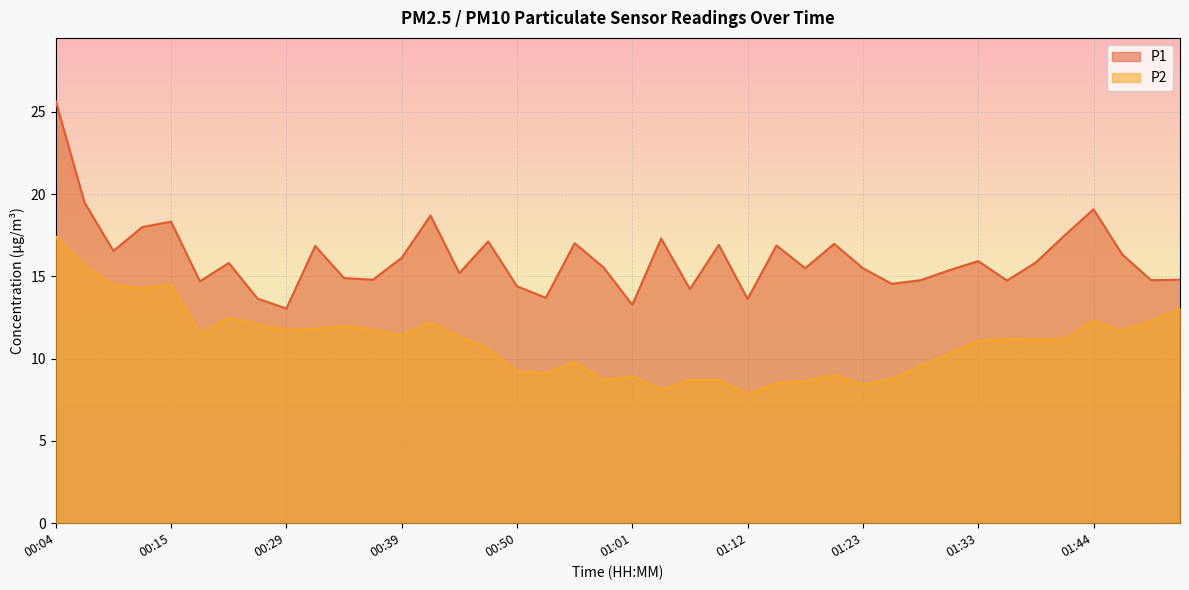

Is it true that P2 equals 9.0 at 01:20?

True